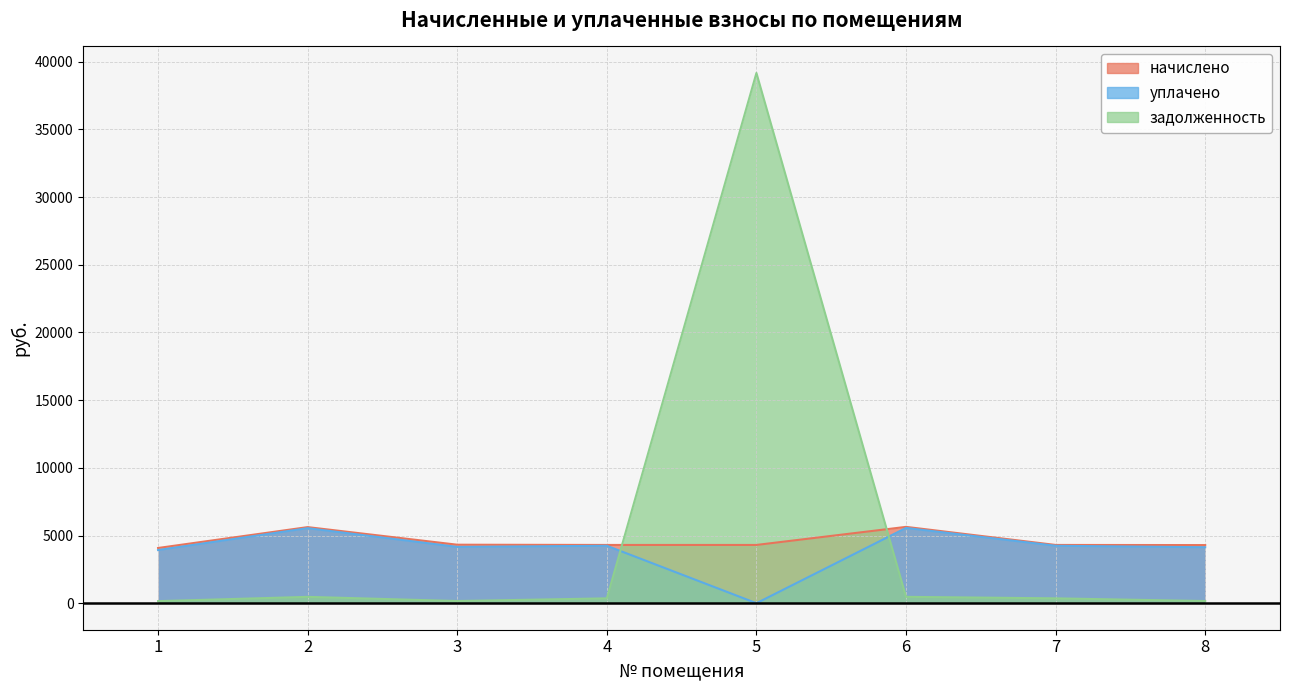

Reading left to right, what are all the values shown in this chart?

начислено: 4078.7	5620.4	4320.6	4302.7	4302.7	5638.3	4302.7	4293.7
уплачено: 3926.2	5541.4	4159.1	4242.2	0.0	5559.1	4242.2	4133.2
задолженность: 152.4	468.4	161.5	358.6	39165.4	469.9	358.6	160.5